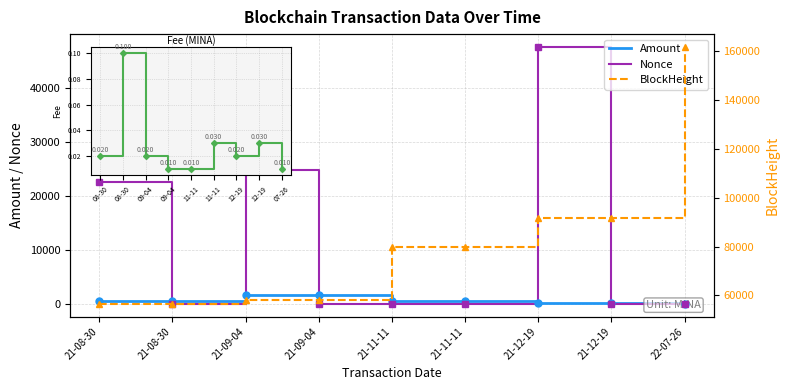

Is this an area chart (filled region under the line)?

No